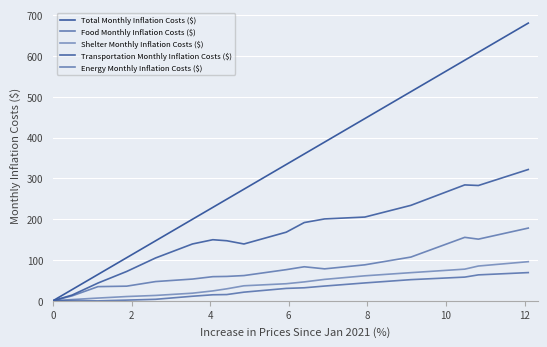

Is this an area chart (filled region under the line)?

No